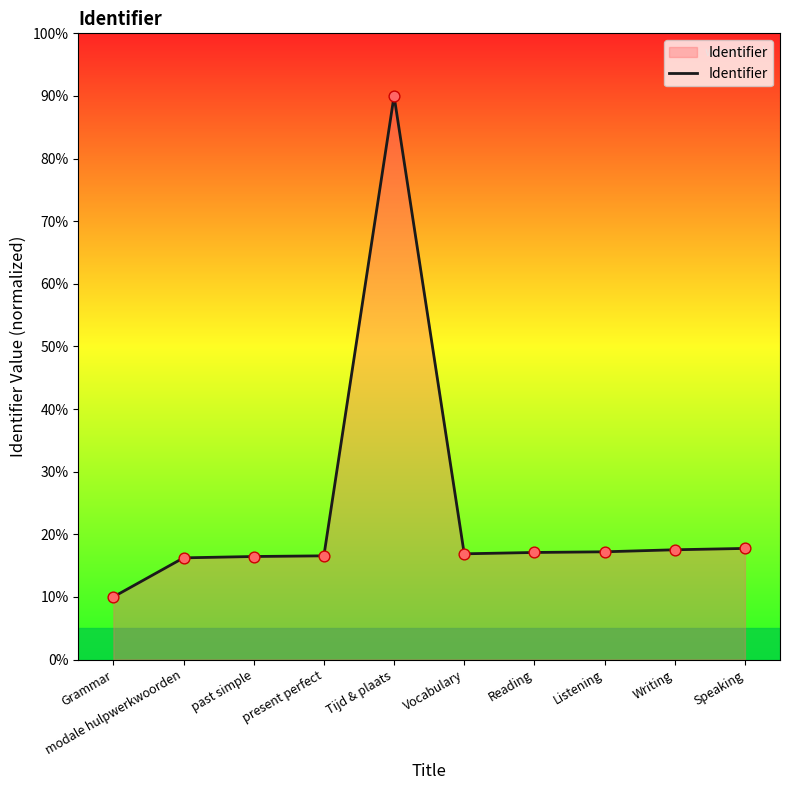

What is the ratio of the value at Writing to the value at Reading?

1.0